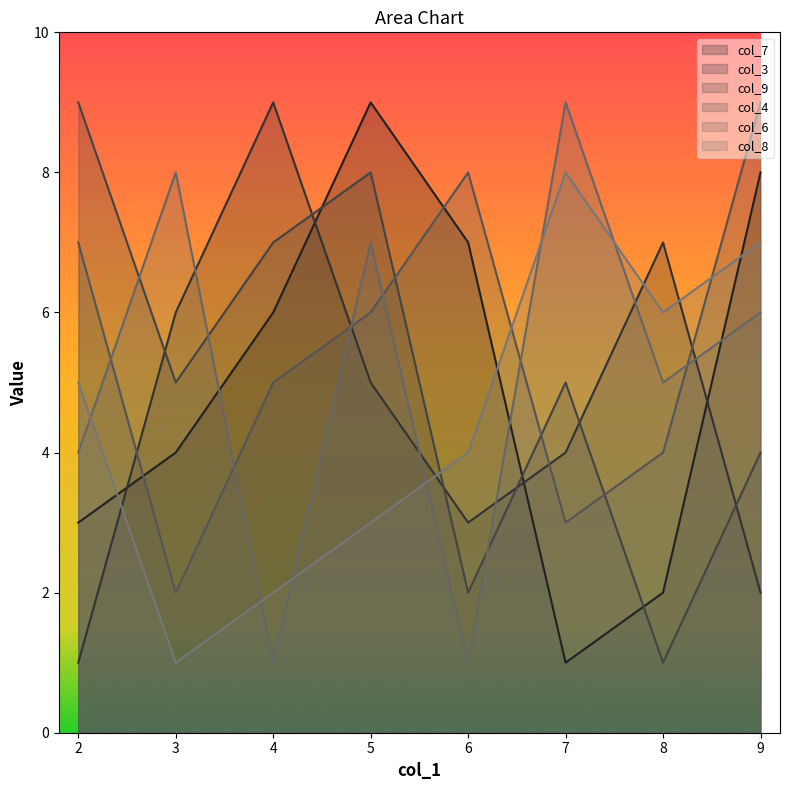

What value does the col_9 series have at 3?

5